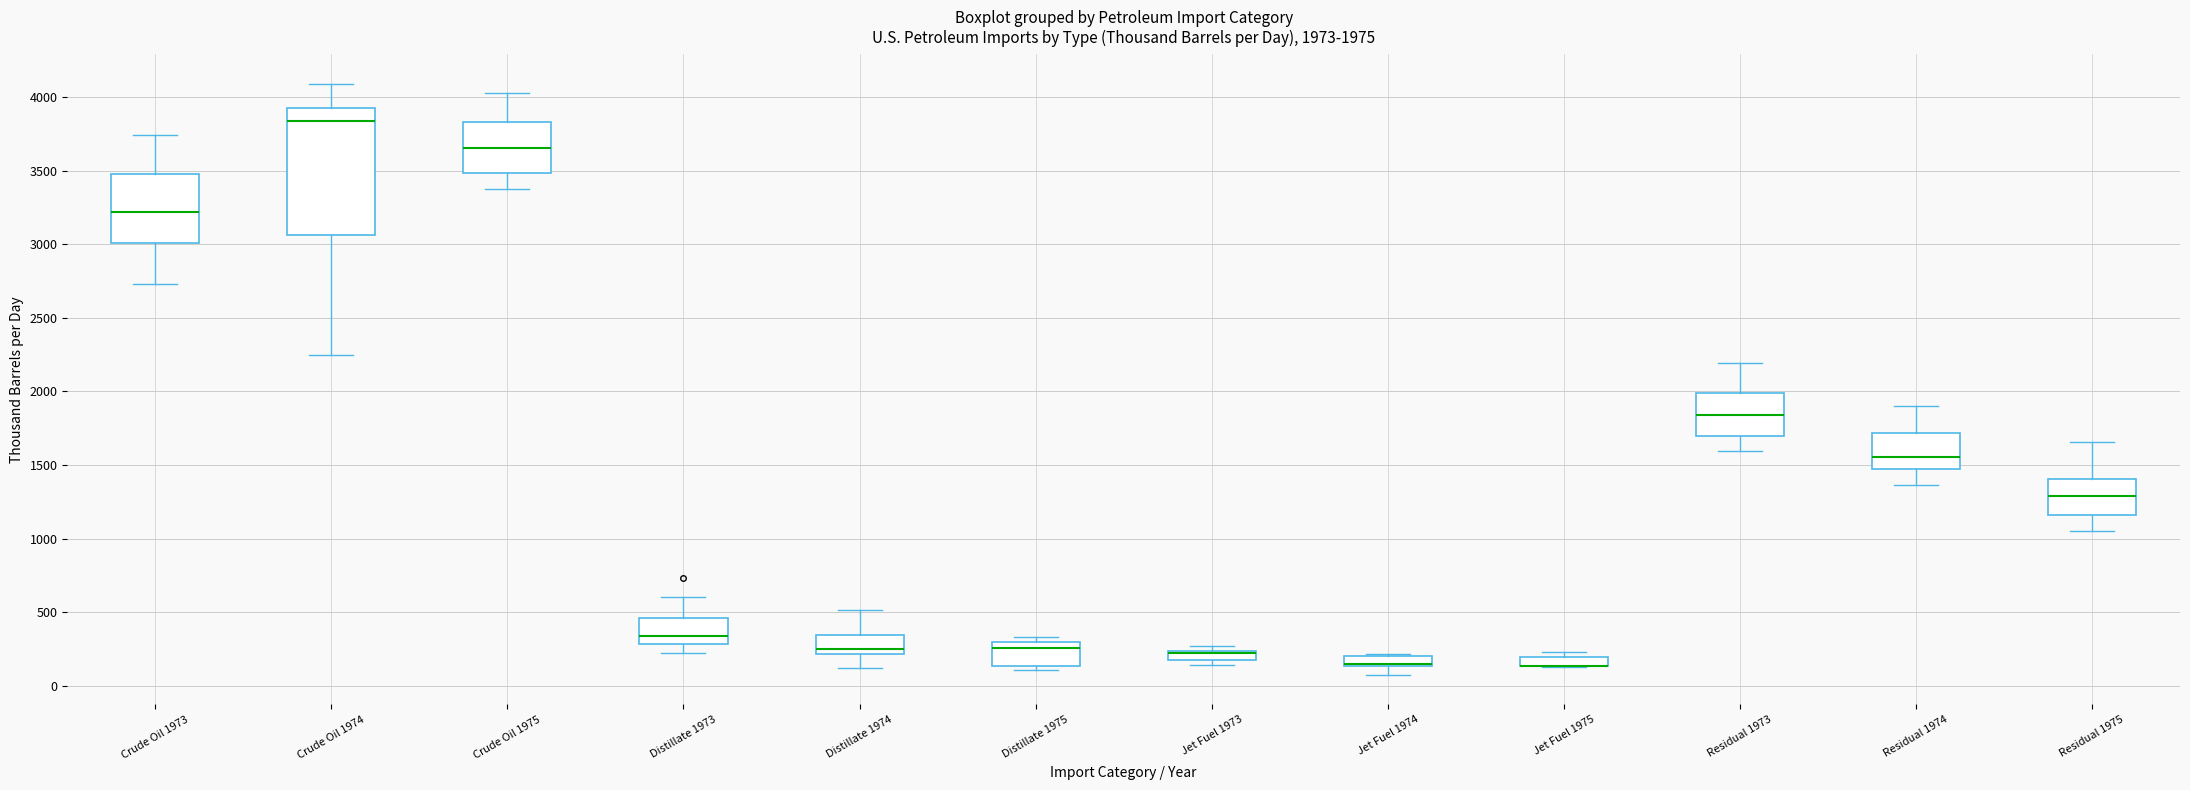

Comparing the boxes themselves (not the whiskers), which one is the tallest?

Crude Oil 1974